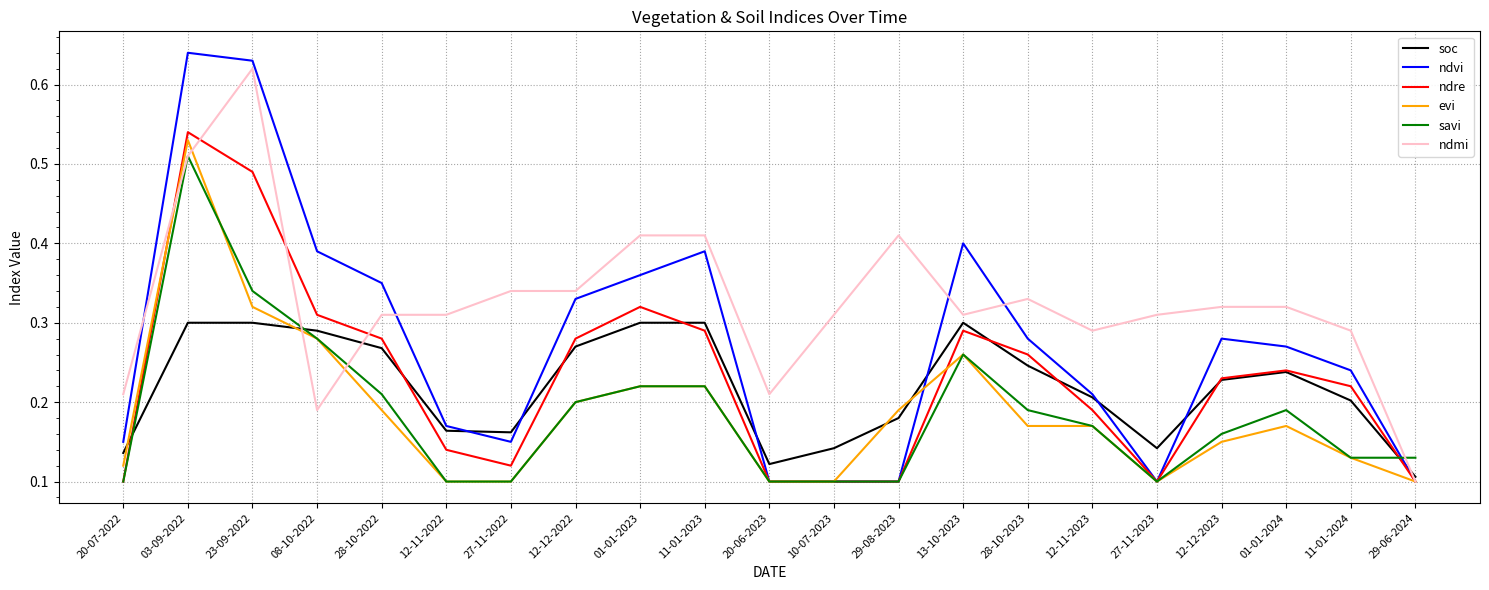

Is the value of ndmi at 12-11-2022 greater than the value of ndvi at 01-01-2024?

Yes